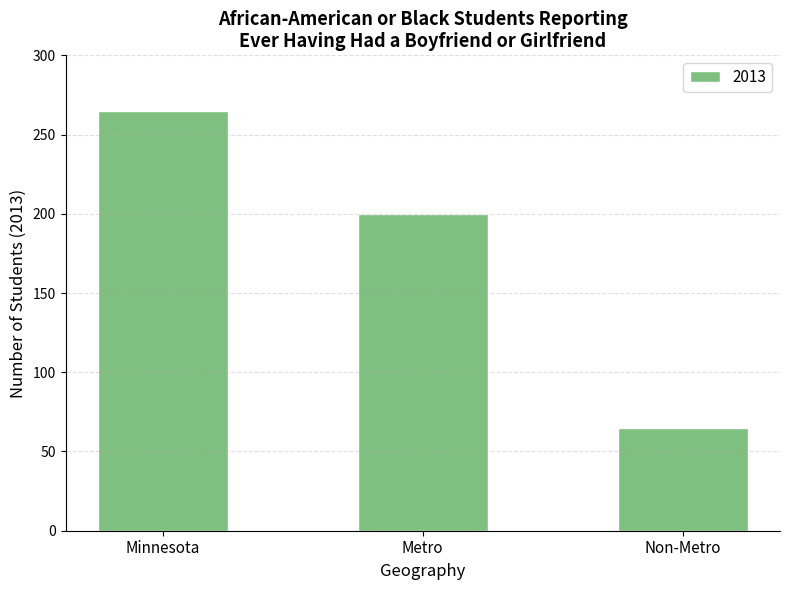

Which label corresponds to the smallest value in the chart?

Non-Metro